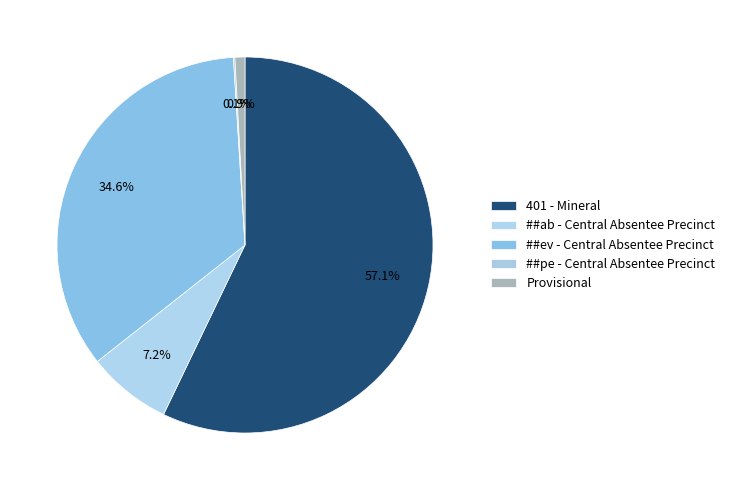

Is the sum of ##ab - Central Absentee Precinct and 401 - Mineral greater than half?

Yes